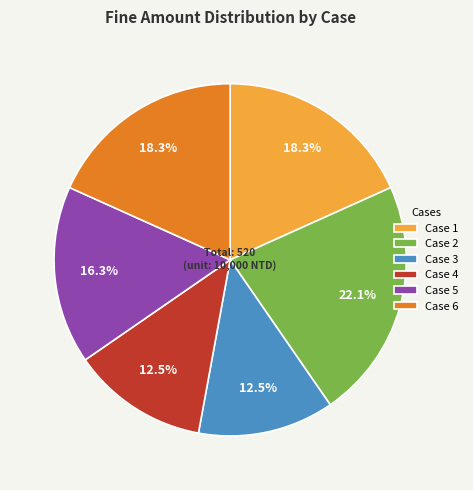

Does any single category account for the majority?

No